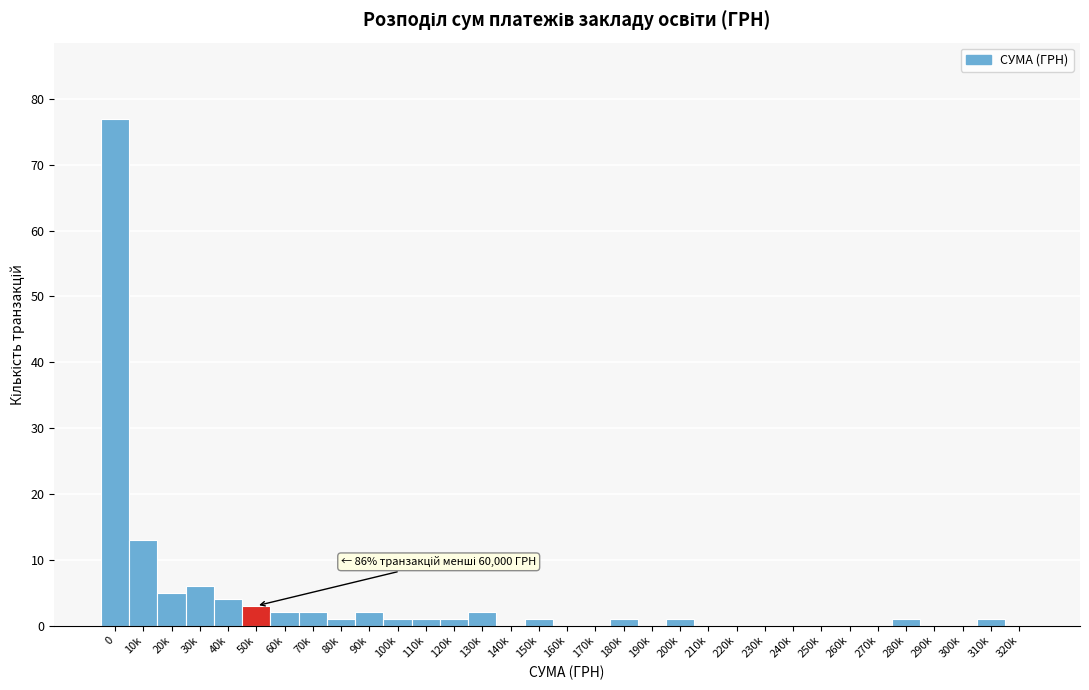

What is the maximum value shown in the chart?

77